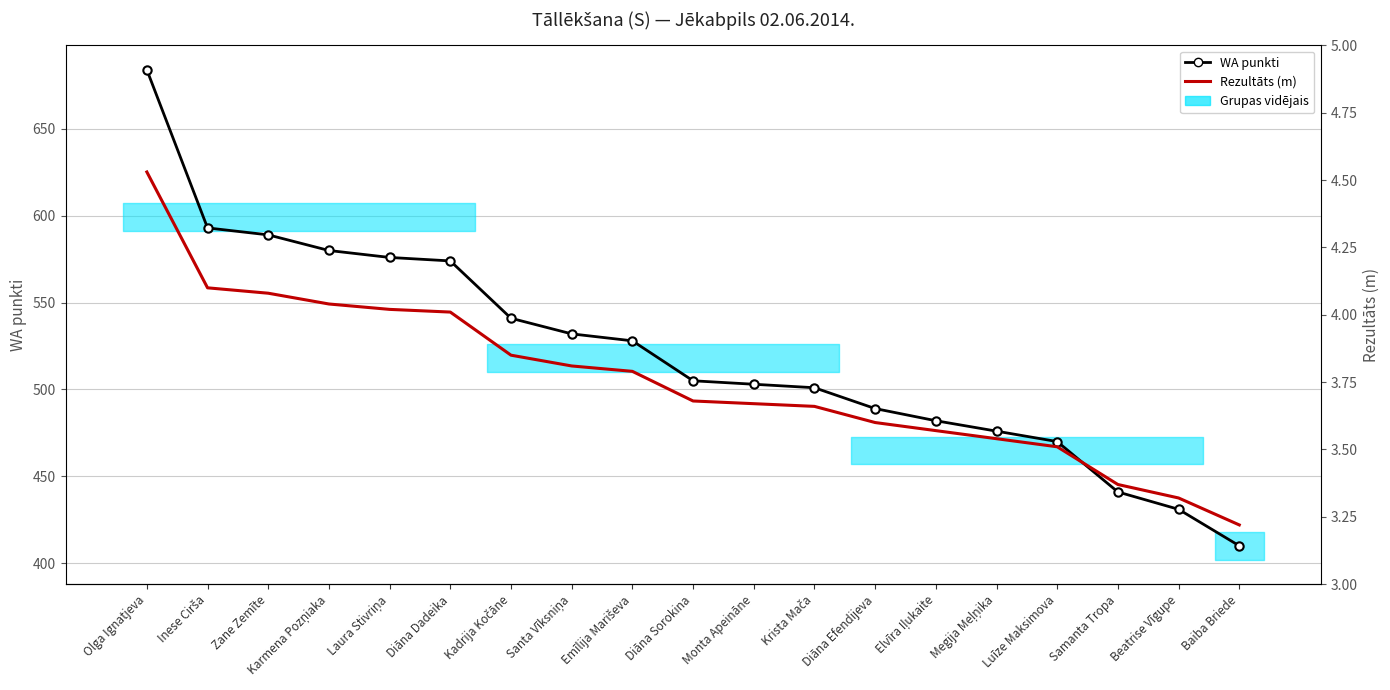

True or false: Rezultāts (m) and WA punkti intersect in this chart.

False